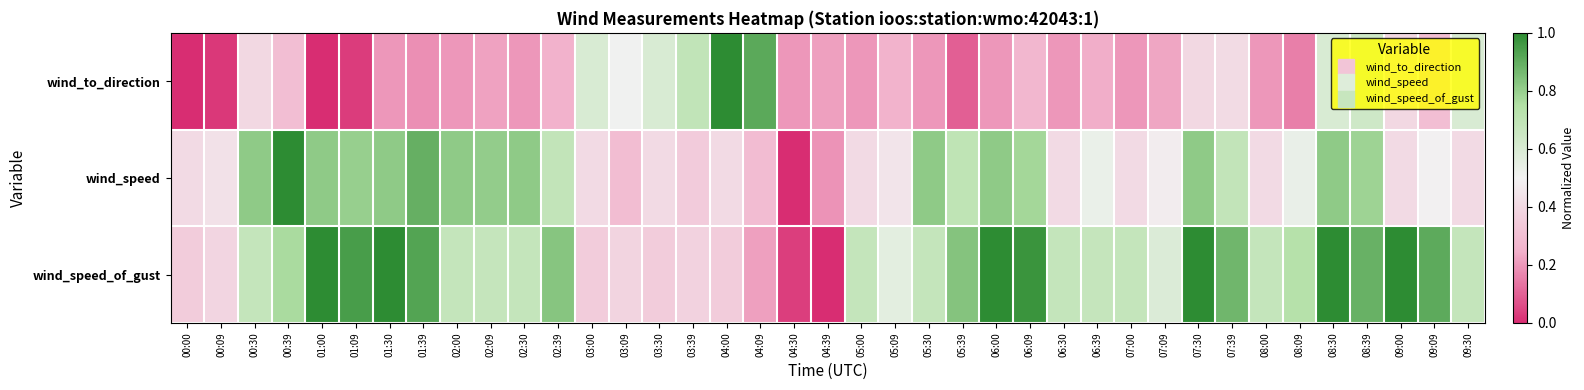

Between 00:30 and 06:00, which is larger?

00:30